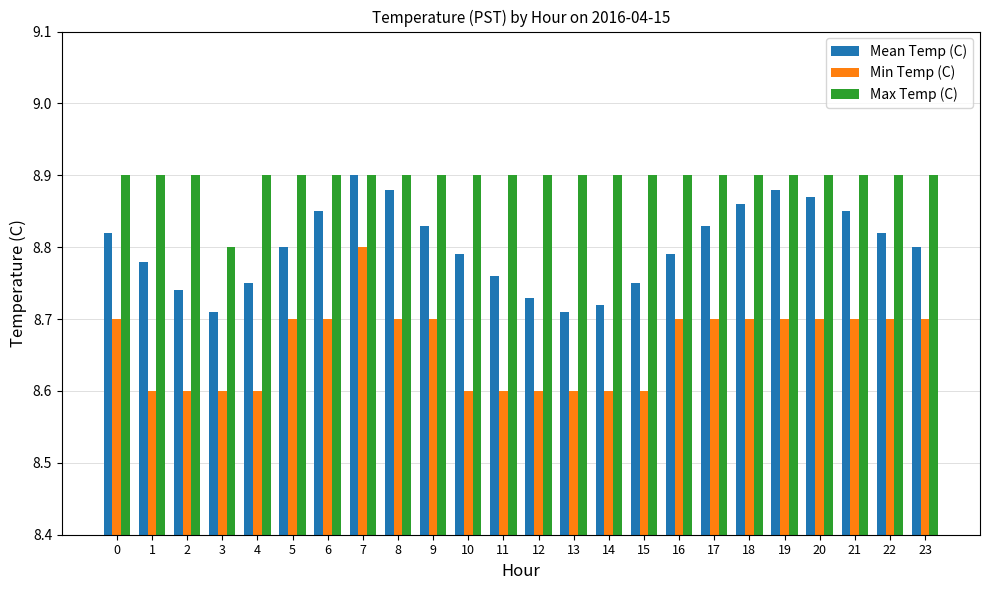

At which category is the sum across all series the highest?

7